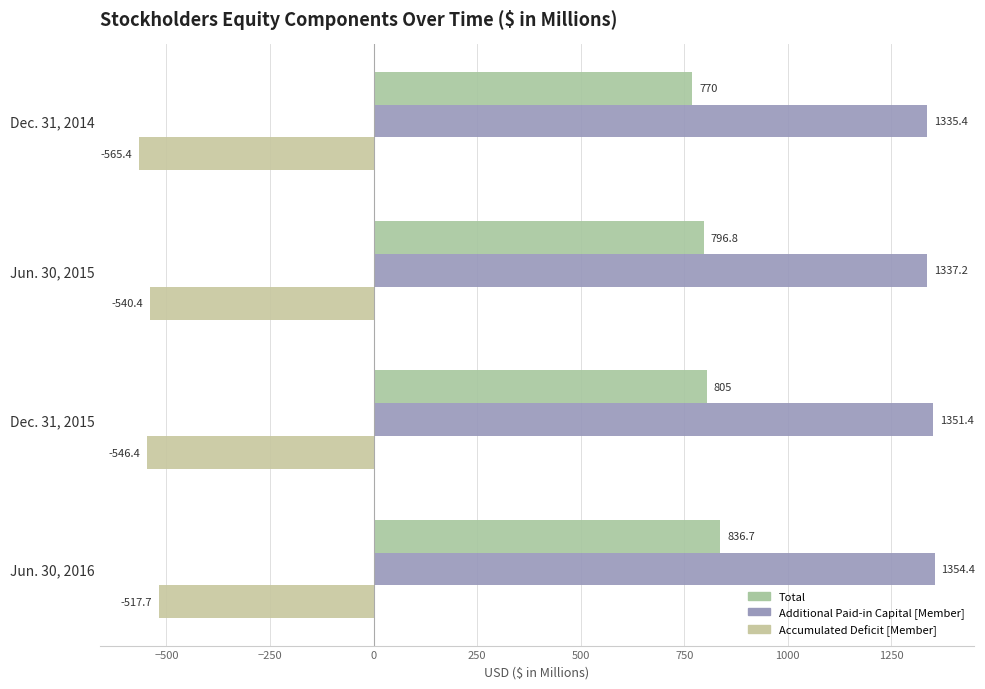

What is the value of the Total bar at the 2nd from the left?

796.8